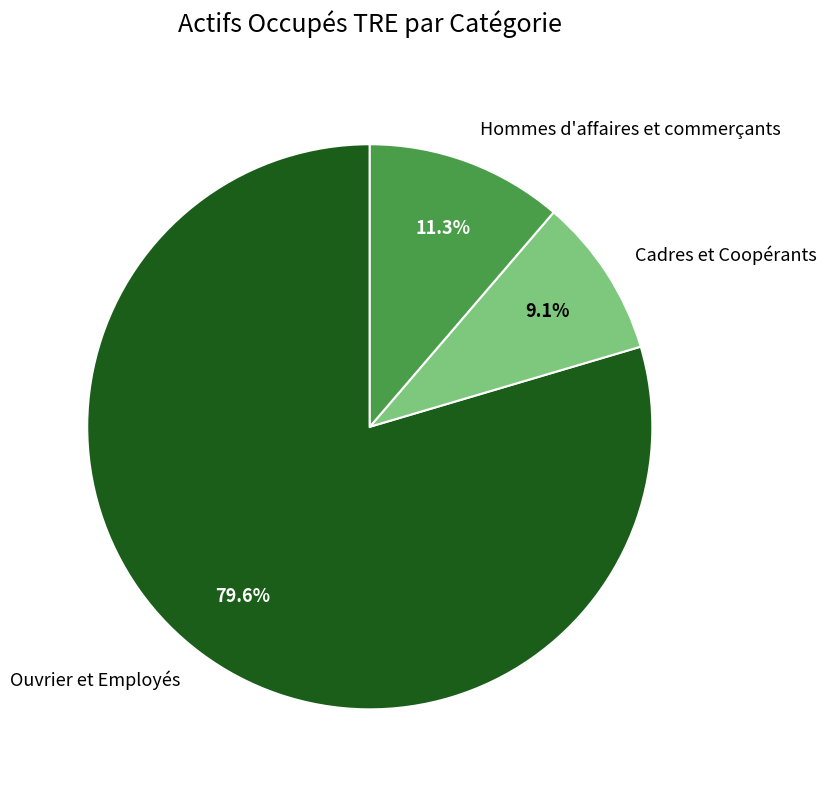

Rank the categories by value from highest to lowest.

Ouvrier et Employés, Hommes d'affaires et commerçants, Cadres et Coopérants